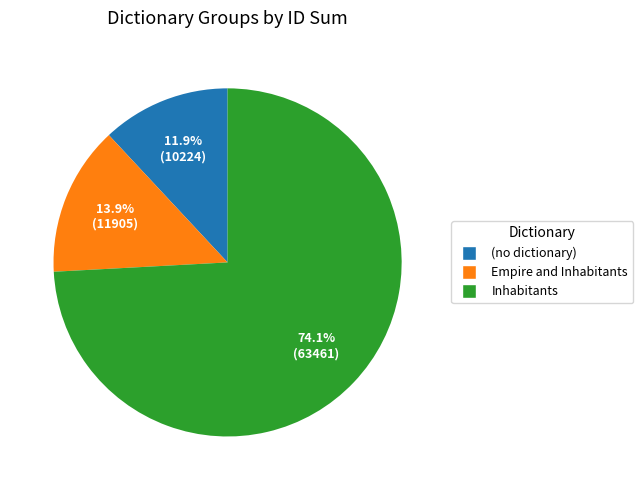

Does any single category account for the majority?

Yes